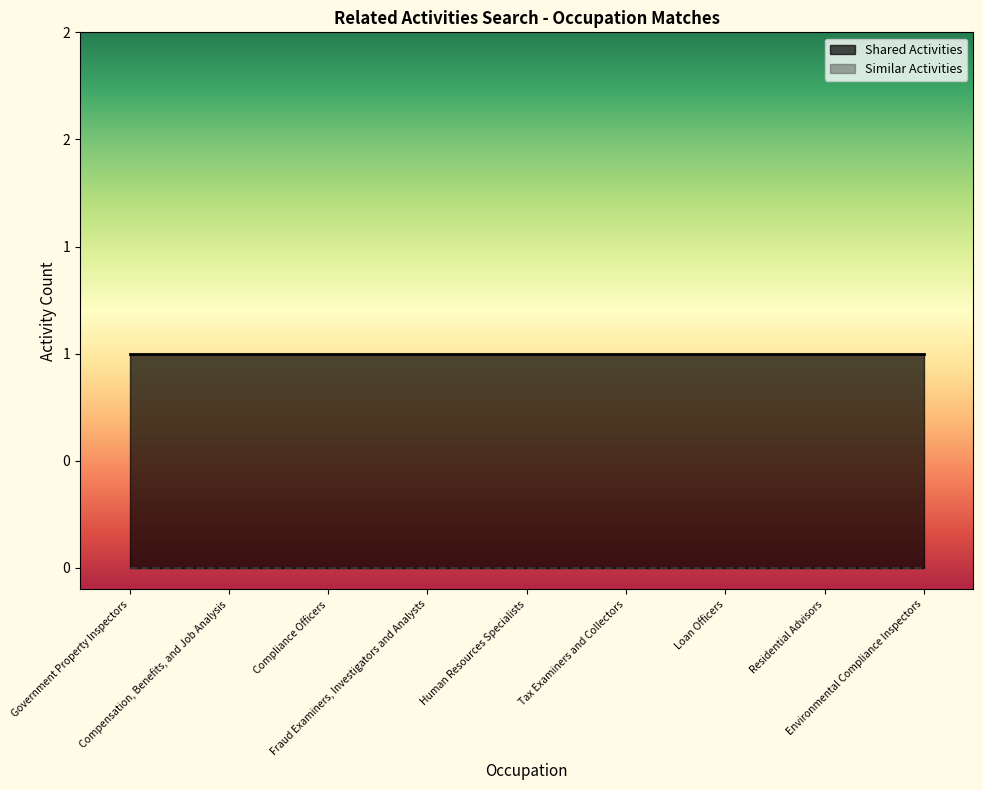

Which series has the widest spread of values?

Shared Activities